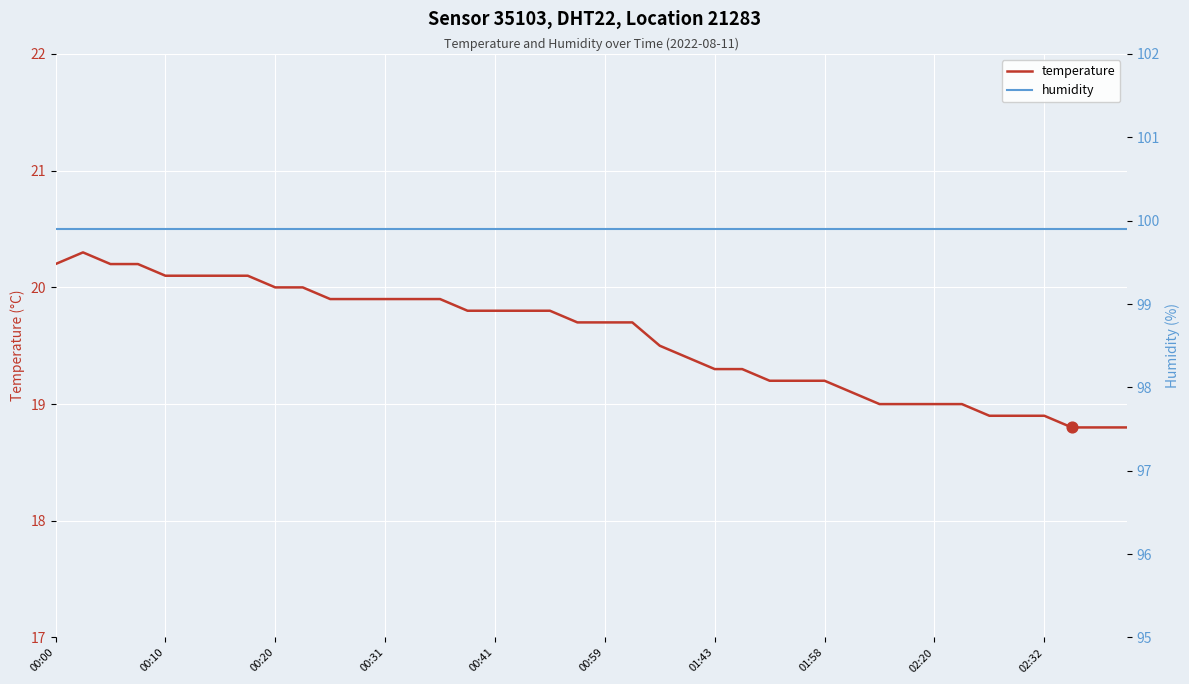

The value of temperature at 00:00 is 20.2. True or false?

True